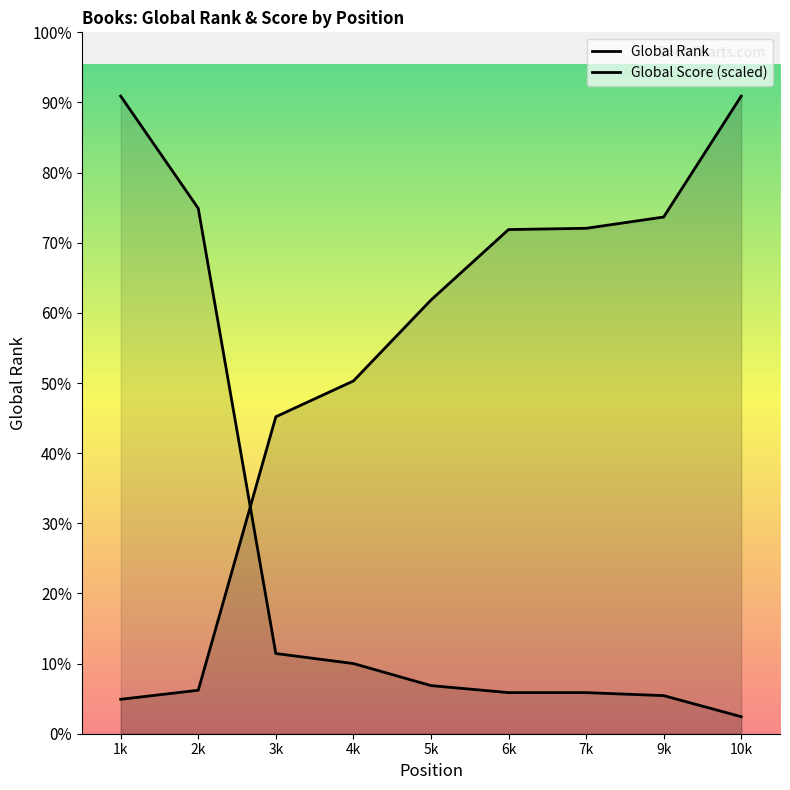

At which label does Global Rank first exceed 6993?

6k